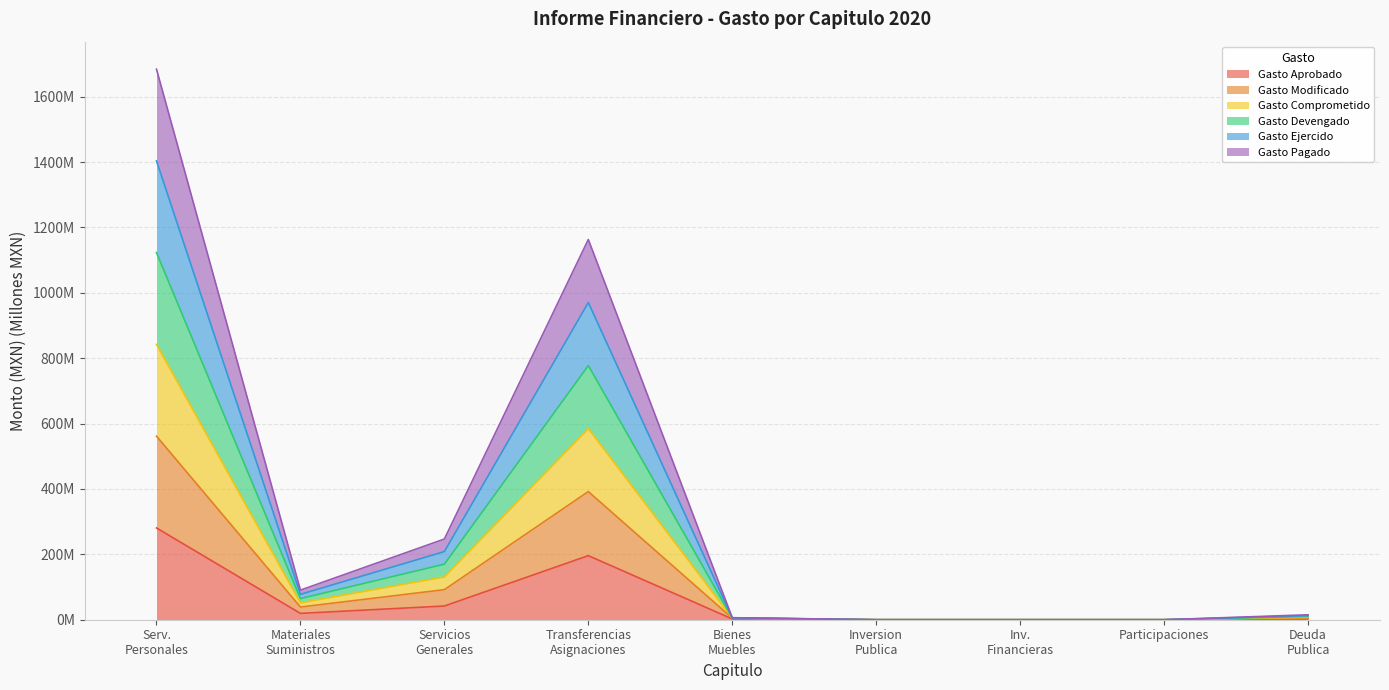

What are all the series names shown in the legend?

Gasto Aprobado, Gasto Modificado, Gasto Comprometido, Gasto Devengado, Gasto Ejercido, Gasto Pagado